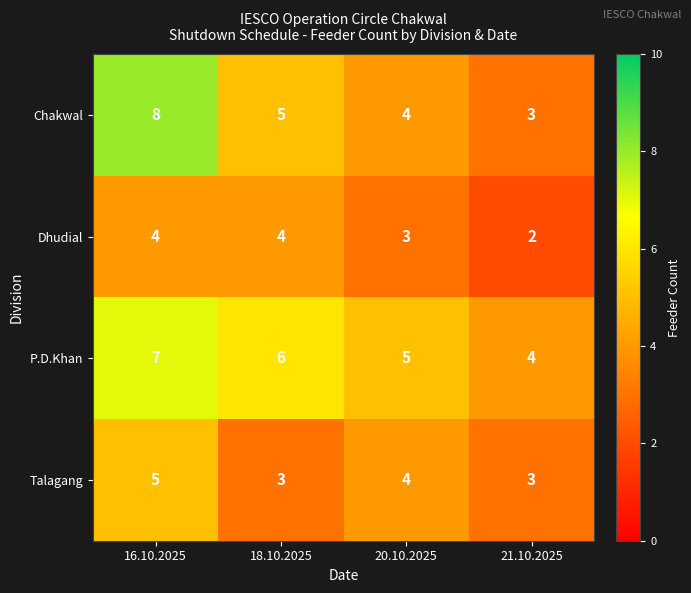

The P.D.Khan series shows 6 at 21.10.2025. True or false?

False